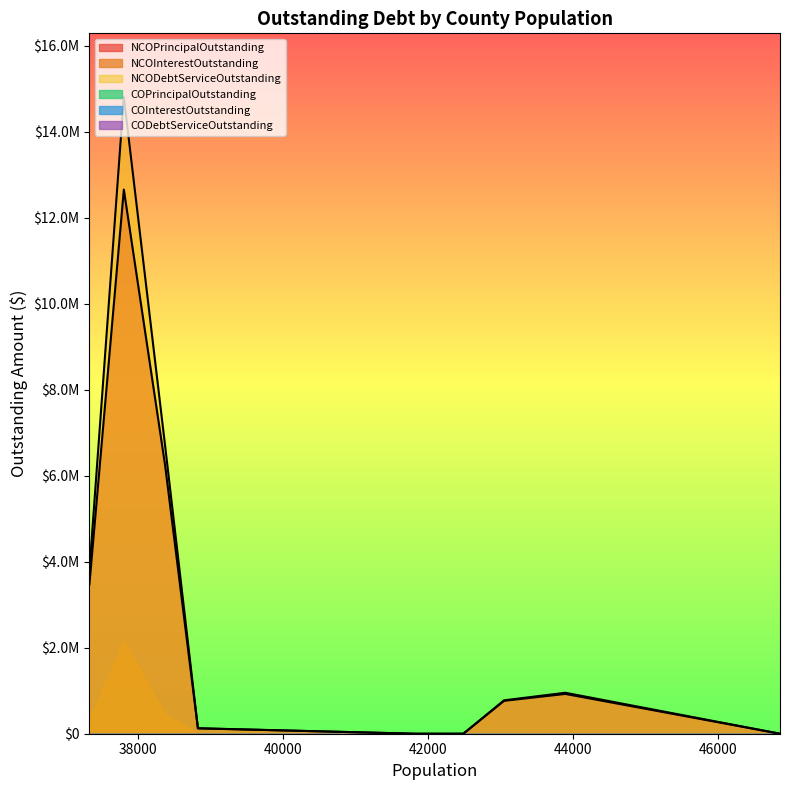

Count the number of data series in this chart.

6